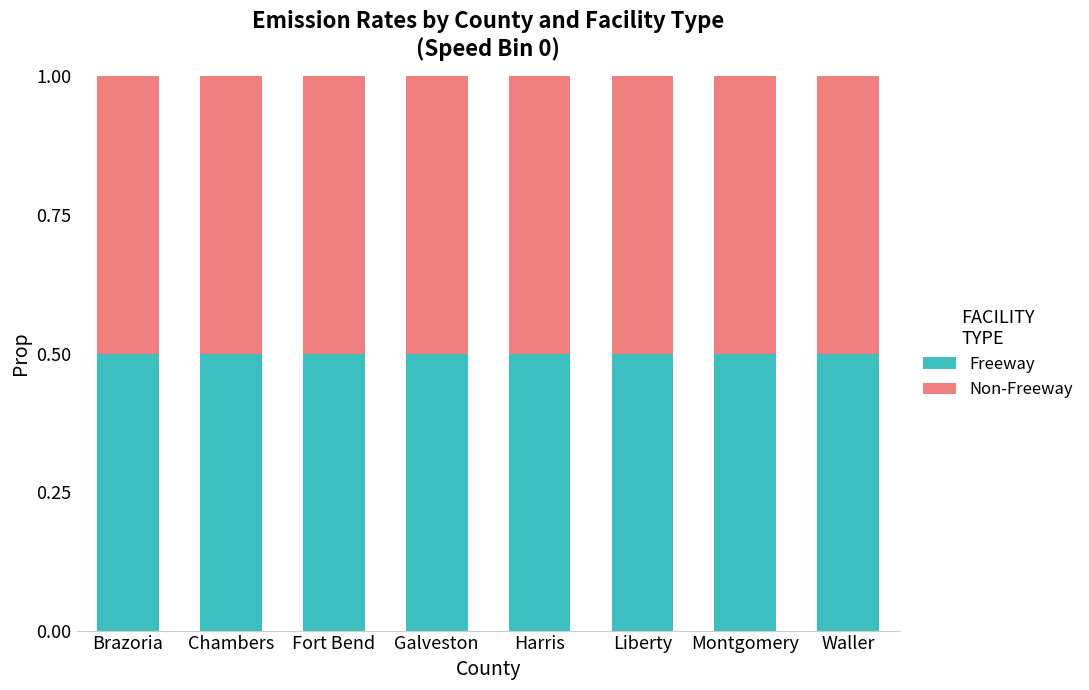

Count the Freeway values in the range 0 to 1.

8